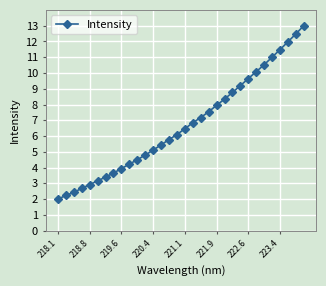

What is the smallest value displayed?

2.0